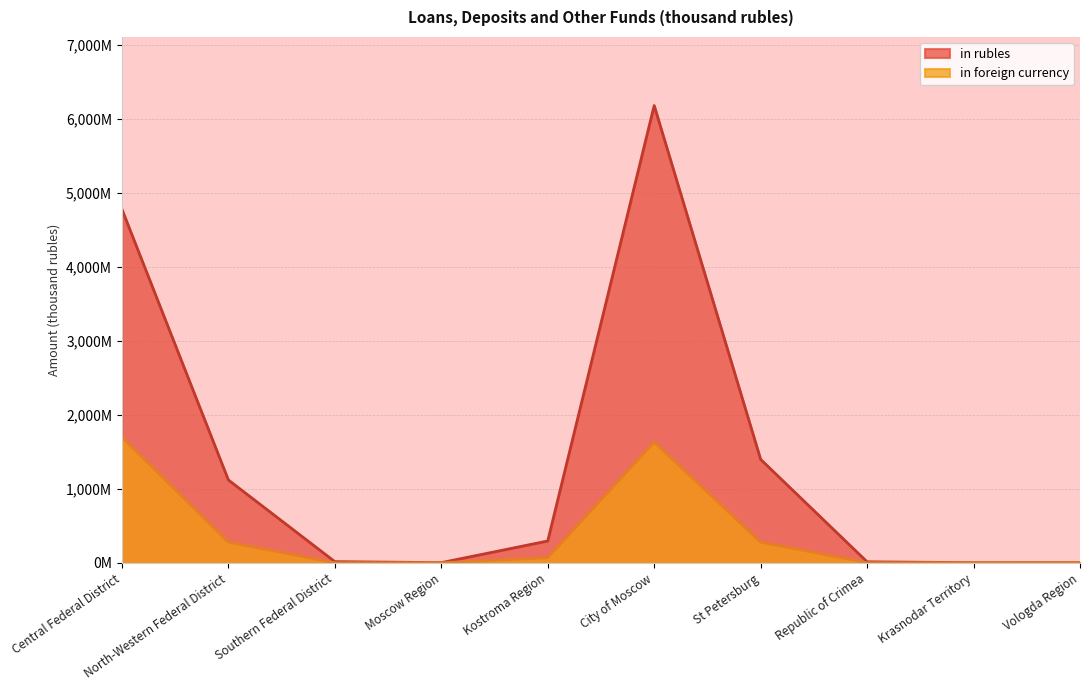

In in foreign currency, how many points are higher than both neighbors (excluding endpoints)?

1